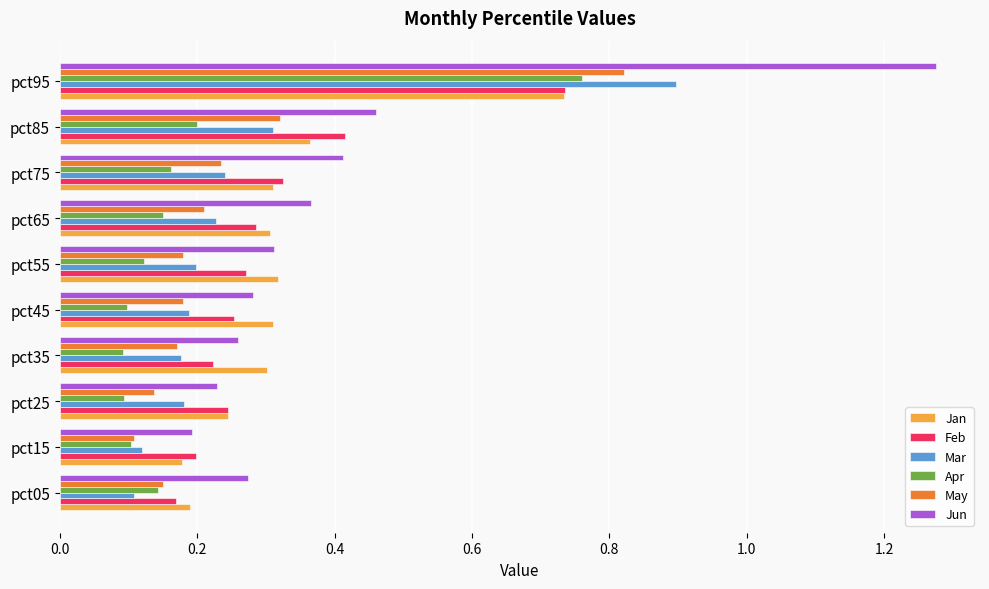

Which series has the largest range (max minus min)?

Jun